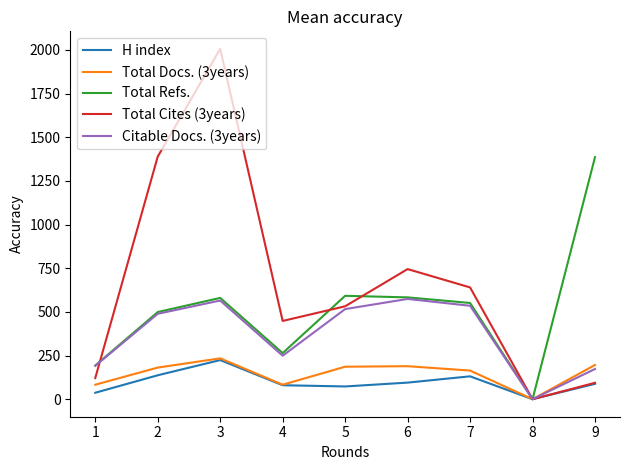

How many times do Total Cites (3years) and Citable Docs. (3years) cross each other?

1